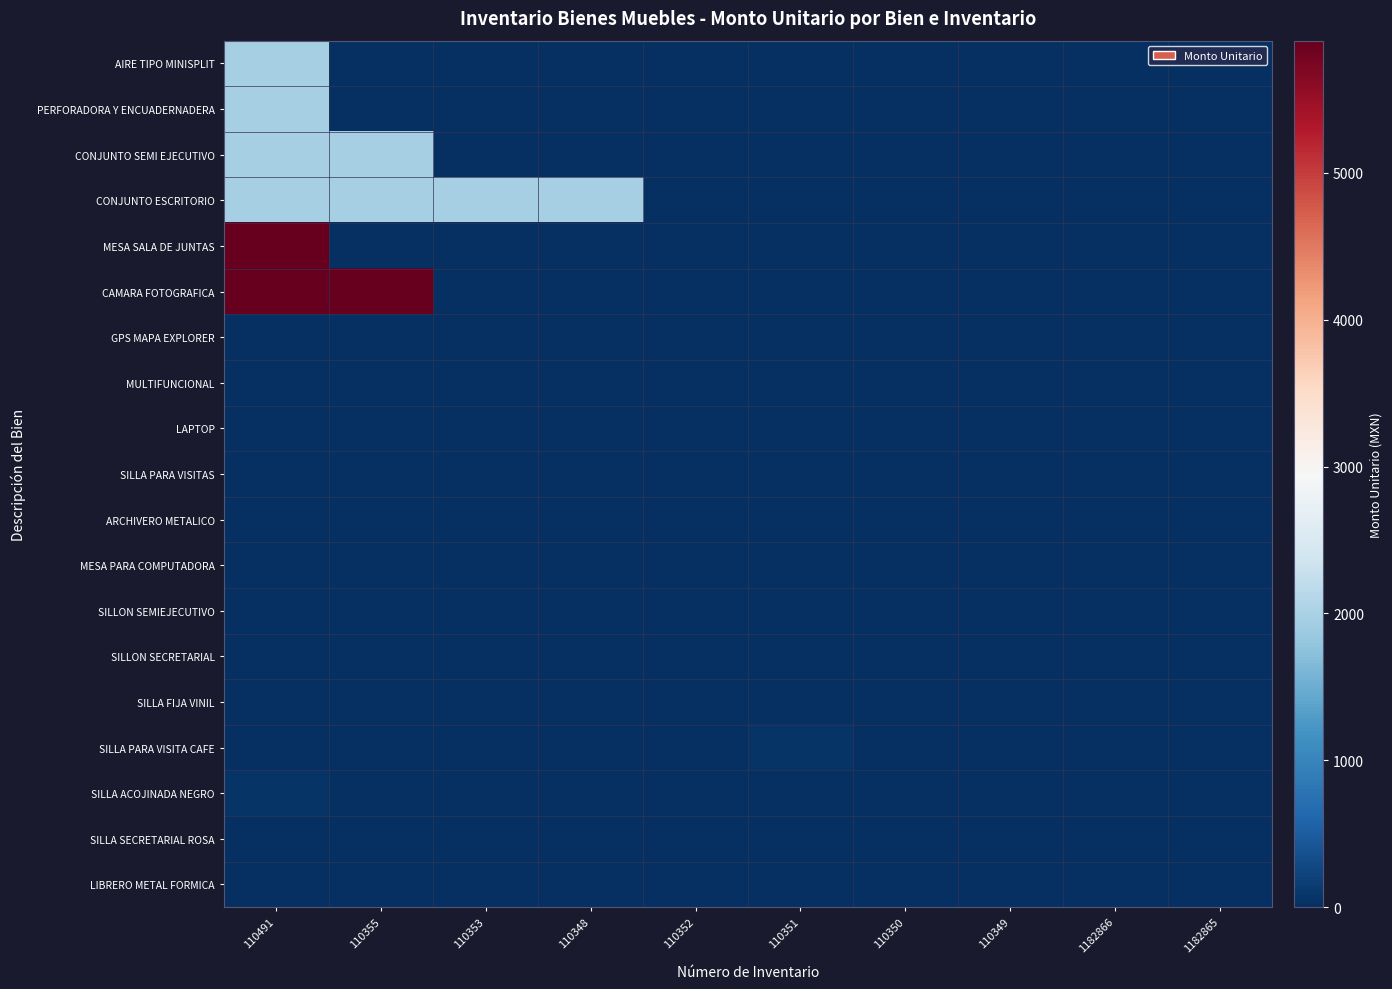

Reading left to right, extract all data points from this chart.

AIRE TIPO MINISPLIT: 110491=1960	110355=0	110353=0	110348=0	110352=0	110351=0	110350=0	110349=0	1182866=0	1182865=0
PERFORADORA Y ENCUADERNADERA: 110491=1960	110355=0	110353=0	110348=0	110352=0	110351=0	110350=0	110349=0	1182866=0	1182865=0
CONJUNTO SEMI EJECUTIVO: 110491=1960	110355=1960	110353=0	110348=0	110352=0	110351=0	110350=0	110349=0	1182866=0	1182865=0
CONJUNTO ESCRITORIO: 110491=1960	110355=1960	110353=1960	110348=1960	110352=0	110351=0	110350=0	110349=0	1182866=0	1182865=0
MESA SALA DE JUNTAS: 110491=5900	110355=0	110353=0	110348=0	110352=0	110351=0	110350=0	110349=0	1182866=0	1182865=0
CAMARA FOTOGRAFICA: 110491=5900	110355=5900	110353=0	110348=0	110352=0	110351=0	110350=0	110349=0	1182866=0	1182865=0
GPS MAPA EXPLORER: 110491=0	110355=0	110353=0	110348=0	110352=0	110351=0	110350=0	110349=0	1182866=0	1182865=0
MULTIFUNCIONAL: 110491=0	110355=0	110353=0	110348=0	110352=0	110351=0	110350=0	110349=0	1182866=0	1182865=0
LAPTOP: 110491=0	110355=0	110353=0	110348=0	110352=0	110351=0	110350=0	110349=0	1182866=0	1182865=0
SILLA PARA VISITAS: 110491=0	110355=0	110353=0	110348=0	110352=0	110351=0	110350=0	110349=0	1182866=0	1182865=0
ARCHIVERO METALICO: 110491=0	110355=0	110353=0	110348=0	110352=0	110351=0	110350=0	110349=0	1182866=0	1182865=0
MESA PARA COMPUTADORA: 110491=0	110355=0	110353=0	110348=0	110352=0	110351=0	110350=0	110349=0	1182866=0	1182865=0
SILLON SEMIEJECUTIVO: 110491=0	110355=0	110353=0	110348=0	110352=0	110351=0	110350=0	110349=0	1182866=0	1182865=0
SILLON SECRETARIAL: 110491=0	110355=0	110353=0	110348=0	110352=0	110351=0	110350=0	110349=0	1182866=0	1182865=0
SILLA FIJA VINIL: 110491=0	110355=0	110353=0	110348=0	110352=0	110351=0	110350=0	110349=0	1182866=0	1182865=0
SILLA PARA VISITA CAFE: 110491=0	110355=0	110353=0	110348=0	110352=0	110351=50	110350=0	110349=0	1182866=0	1182865=0
SILLA ACOJINADA NEGRO: 110491=50	110355=0	110353=0	110348=0	110352=0	110351=0	110350=0	110349=0	1182866=0	1182865=0
SILLA SECRETARIAL ROSA: 110491=0	110355=0	110353=0	110348=0	110352=0	110351=0	110350=0	110349=0	1182866=0	1182865=0
LIBRERO METAL FORMICA: 110491=0	110355=0	110353=0	110348=0	110352=0	110351=0	110350=0	110349=0	1182866=0	1182865=0